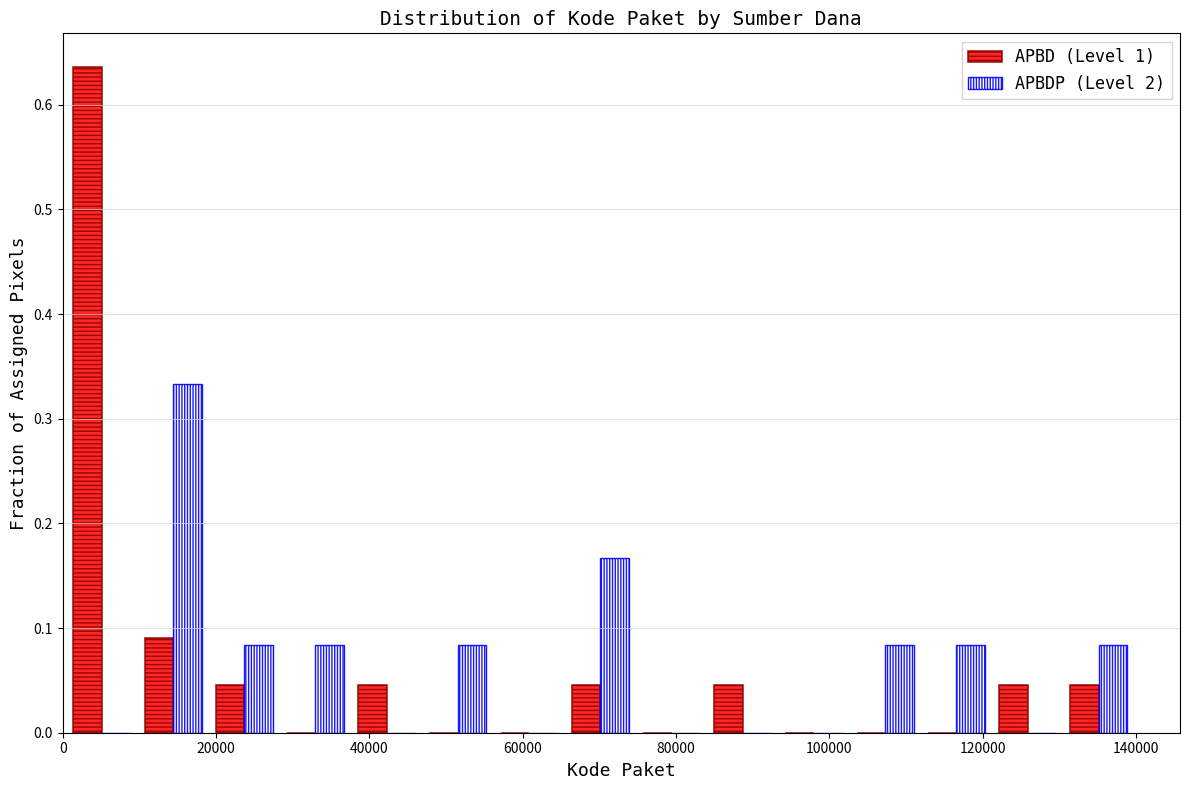

In the APBD (Level 1) series, which range on the x-axis has the tallest bar?

0 to 10000